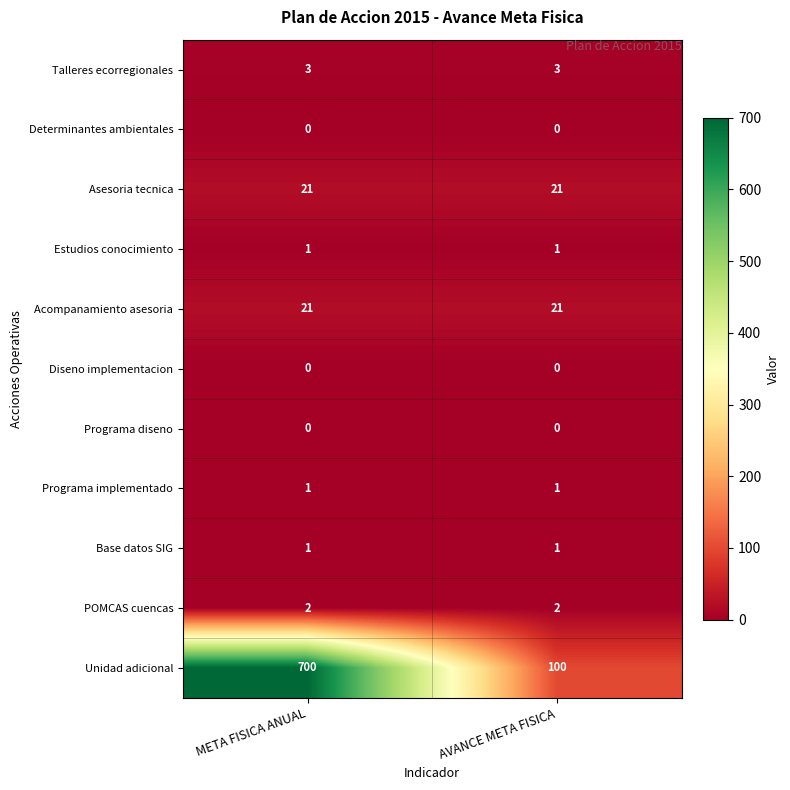

Which series has the largest total across all categories?

Unidad adicional